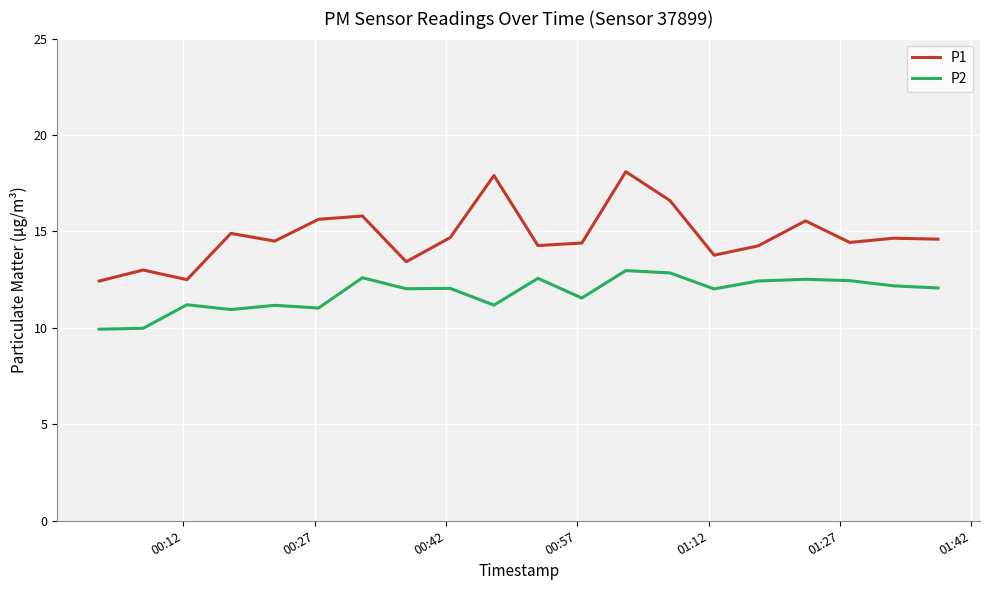

Which series has the largest range (max minus min)?

P1